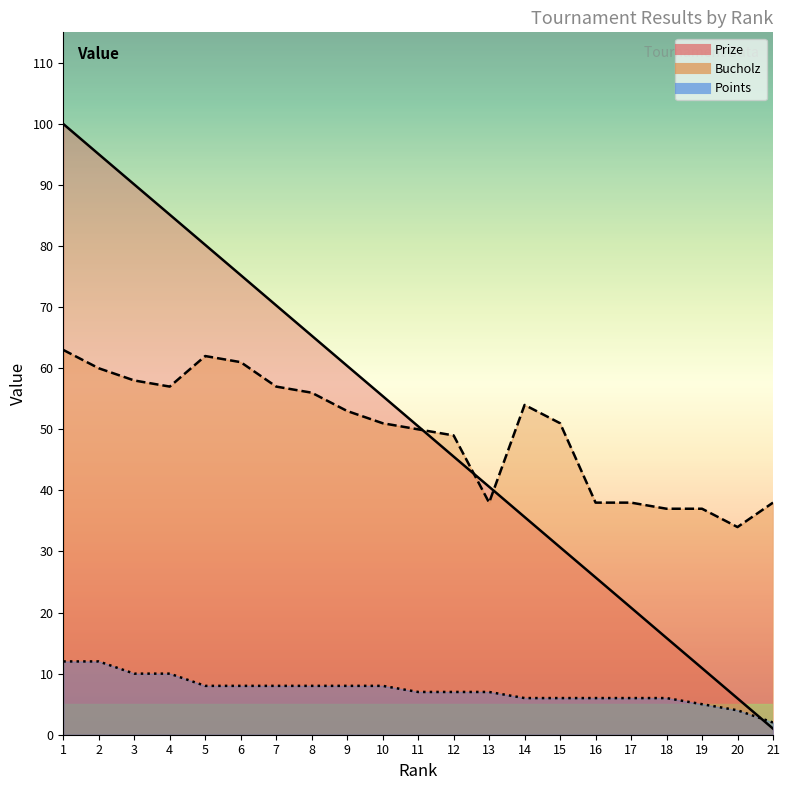

At which category does the chart reach its minimum across all series?

21